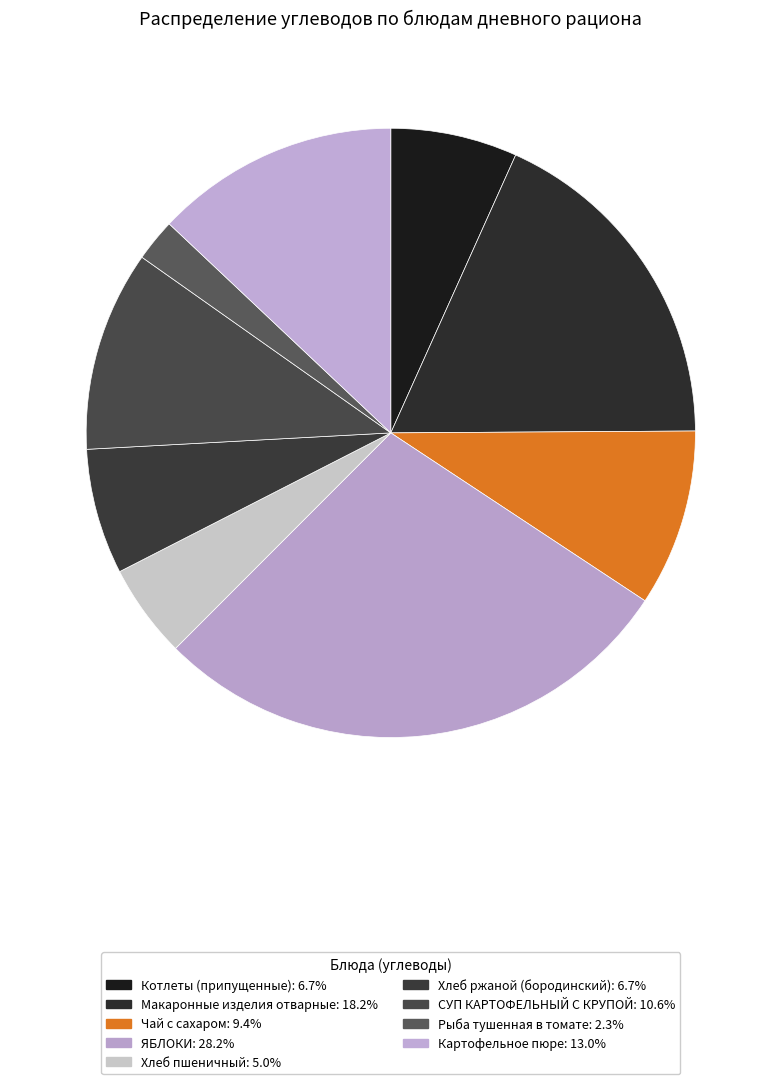

Count the number of slices in the pie.

9